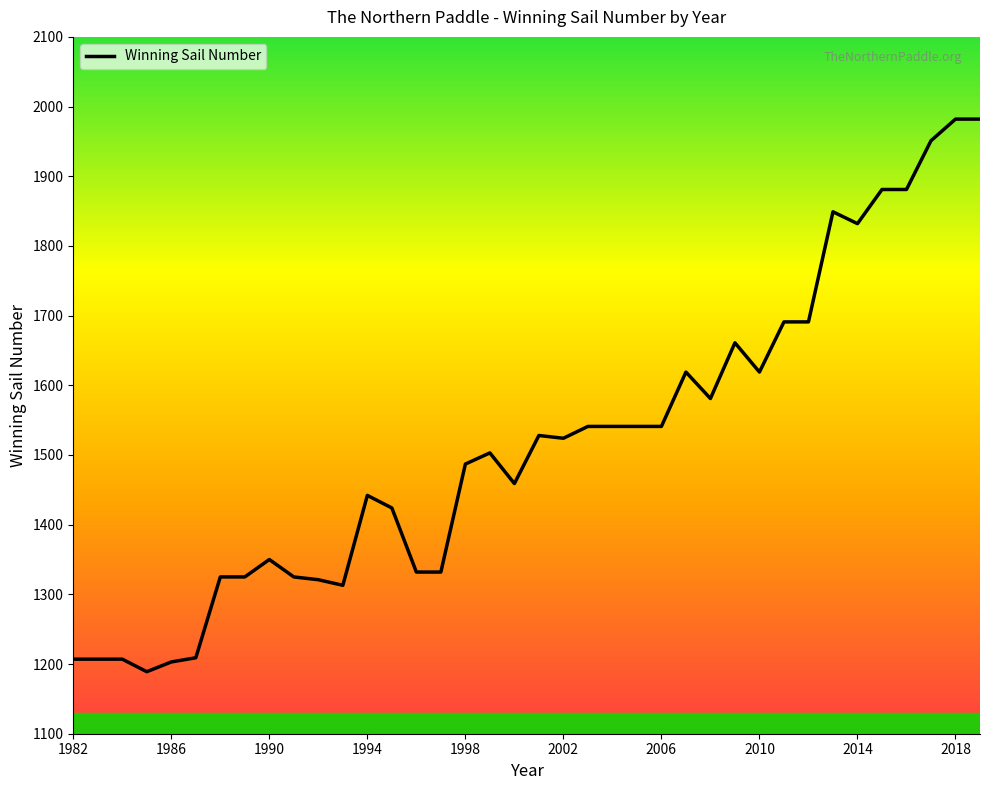

What is the difference between the maximum and minimum values?

793